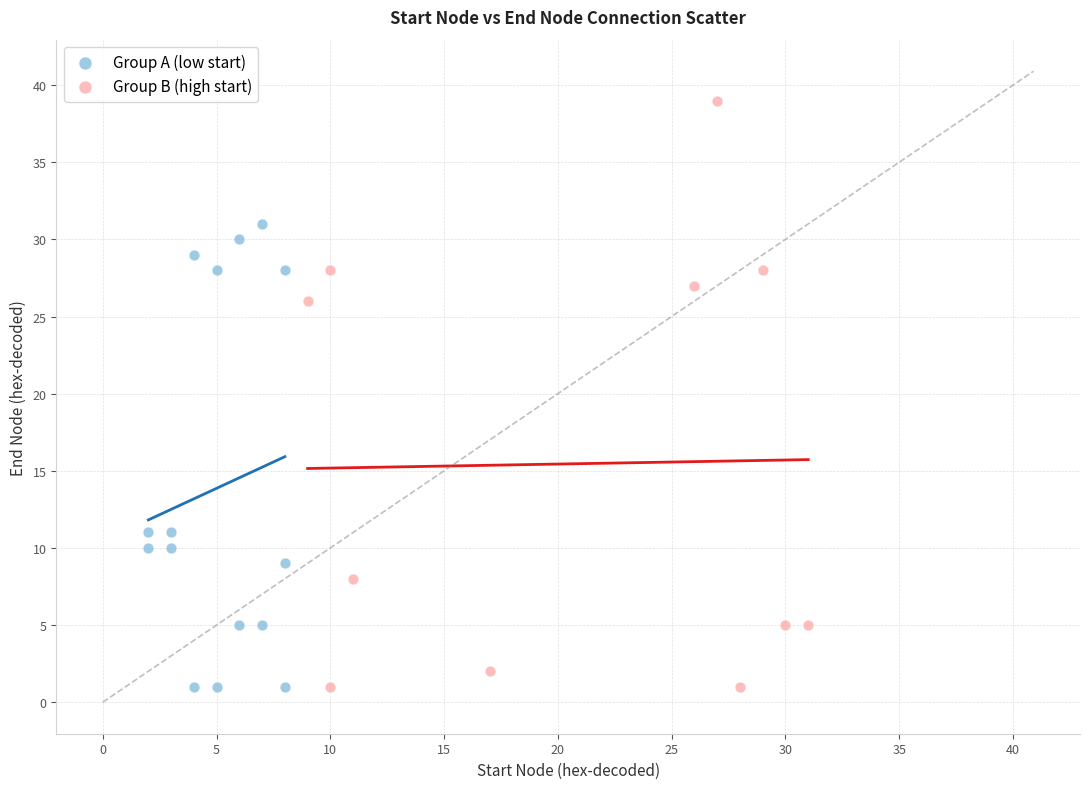

Which series reaches the maximum Y coordinate?

Group B (high start)